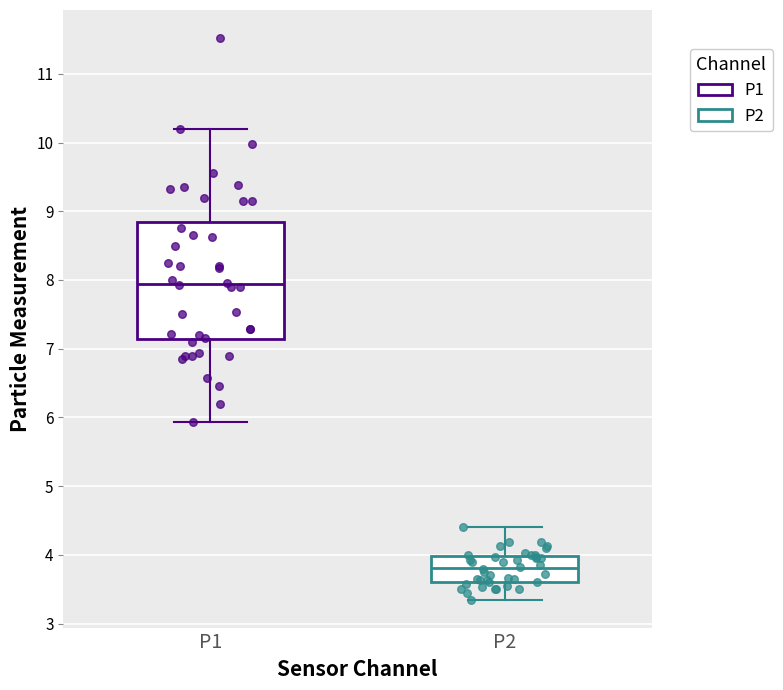

Comparing the boxes themselves (not the whiskers), which one is the tallest?

P1